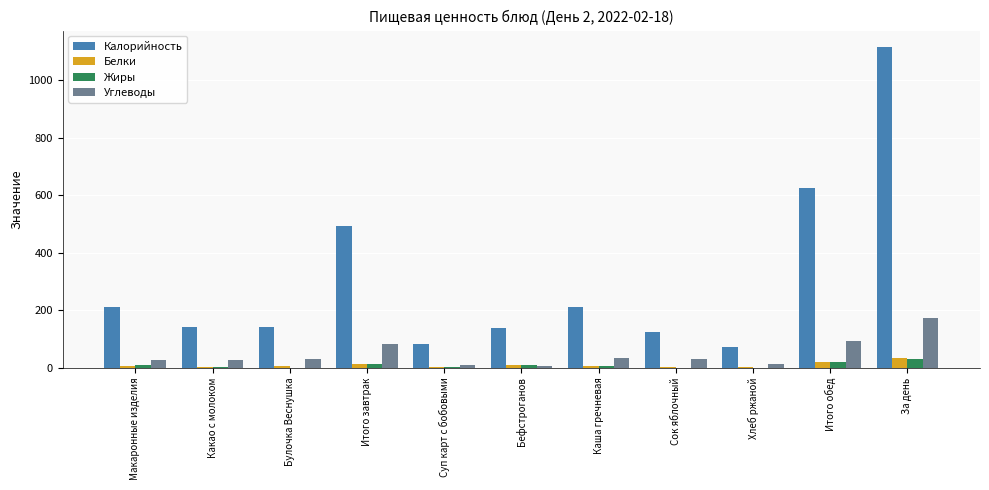

Which series has the largest total across all categories?

Калорийность